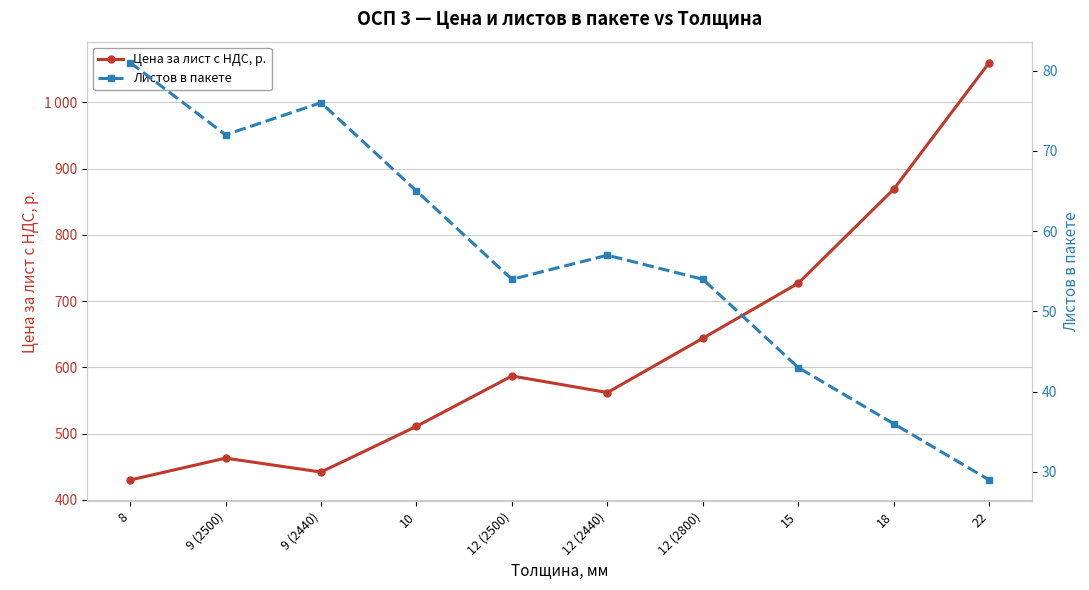

True or false: Листов в пакете has a value of 76 at 9 (2440).

True